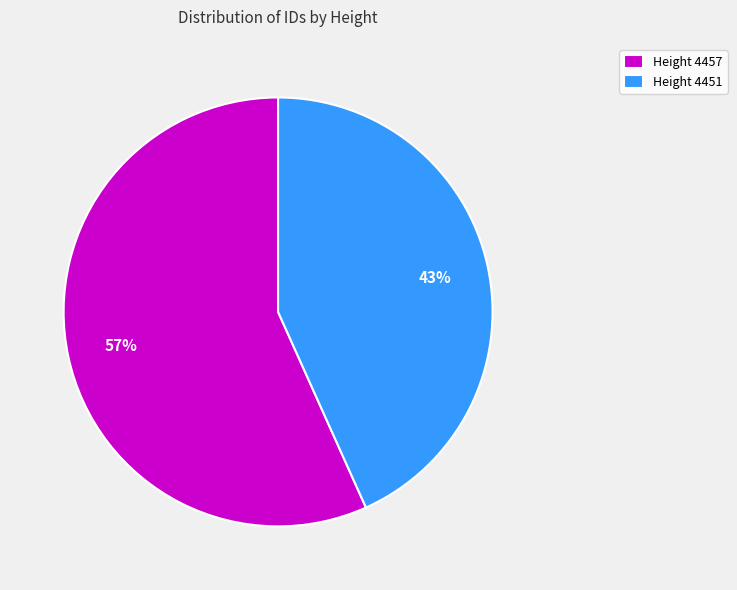

To the nearest percent, what portion does Height 4457 represent?

57%